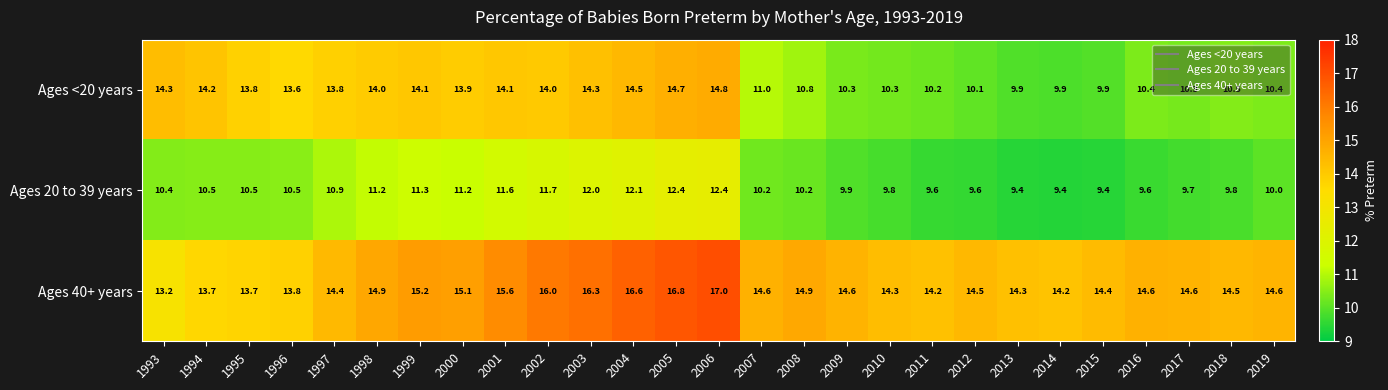

What is the difference between the maximum and second lowest values in the Ages 40+ years series?

3.3